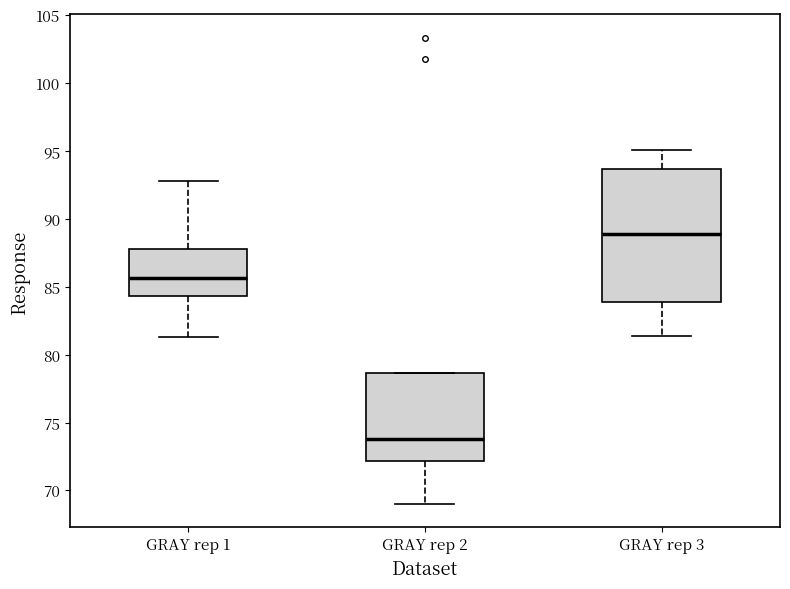

Comparing the boxes themselves (not the whiskers), which one is the tallest?

GRAY rep 3